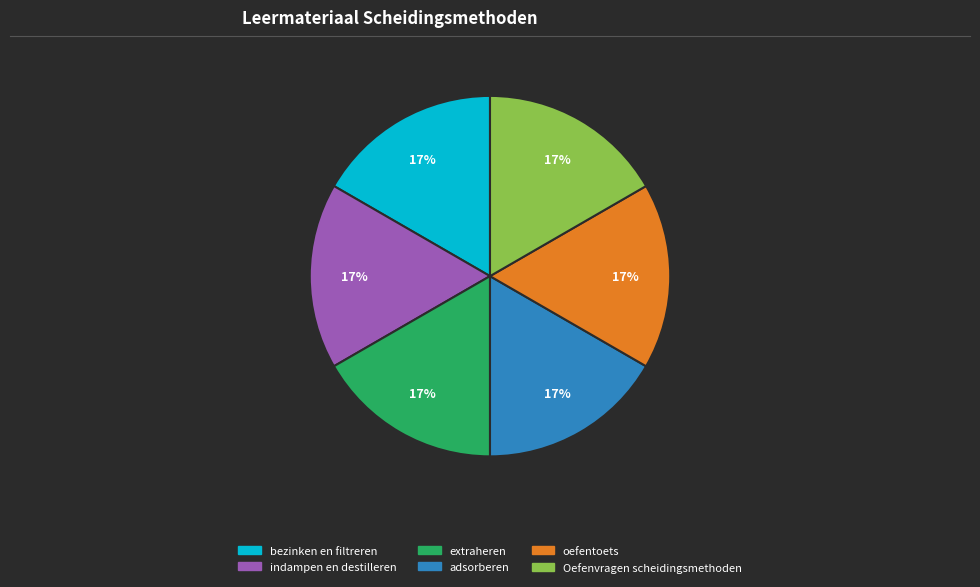

What is the ratio of the value at adsorberen to the value at oefentoets?

1.0